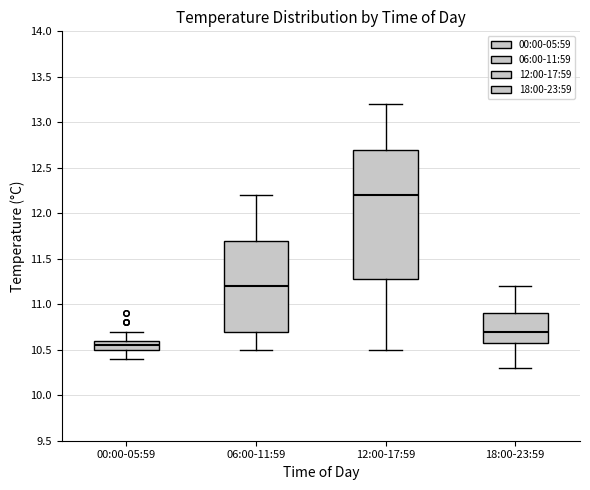

Reading left to right, read every box against the y-axis: the position of its median line, the range the box covers, and the ends of its whiskers. The values are not printed on the chart, so give them approximately, as read against the axis.

00:00-05:59: median 10.55, box 10.50 to 10.60, whiskers 10.40 to 10.70
06:00-11:59: median 11.20, box 10.70 to 11.70, whiskers 10.50 to 12.20
12:00-17:59: median 12.20, box 11.30 to 12.70, whiskers 10.50 to 13.20
18:00-23:59: median 10.70, box 10.60 to 10.90, whiskers 10.30 to 11.20